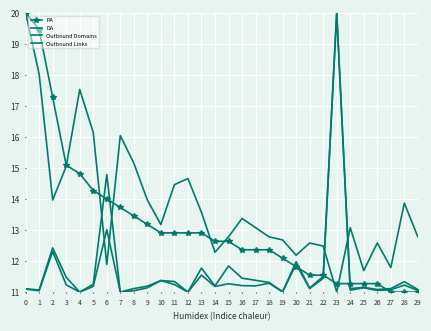

Where is the first local maximum for Outbound Links?

2